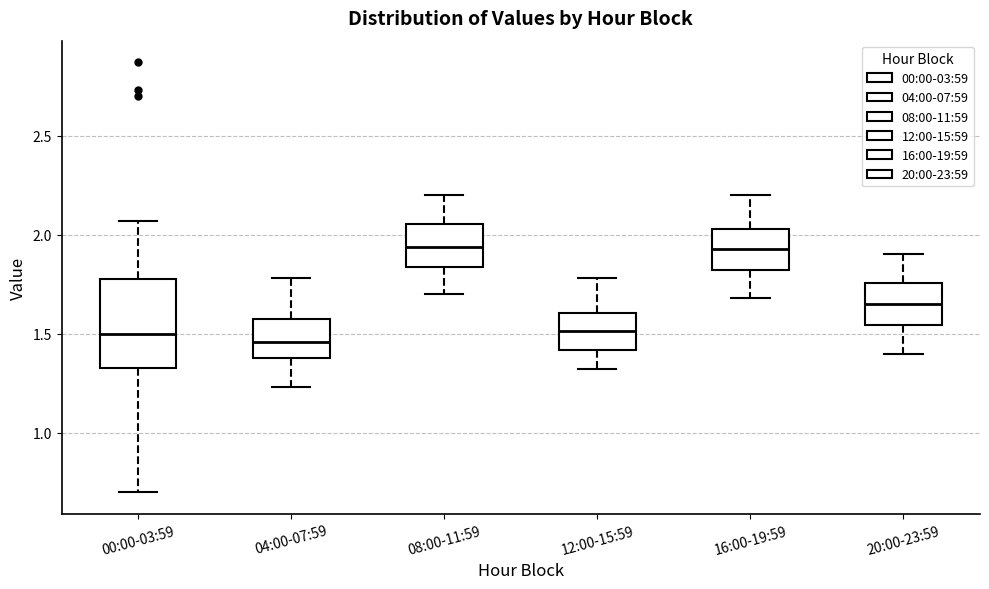

Reading left to right, read every box against the y-axis: the position of its median line, the range the box covers, and the ends of its whiskers. The values are not printed on the chart, so give them approximately, as read against the axis.

00:00-03:59: median 1.50, box 1.35 to 1.80, whiskers 0.70 to 2.05
04:00-07:59: median 1.45, box 1.40 to 1.55, whiskers 1.25 to 1.80
08:00-11:59: median 1.95, box 1.85 to 2.05, whiskers 1.70 to 2.20
12:00-15:59: median 1.50, box 1.40 to 1.60, whiskers 1.30 to 1.80
16:00-19:59: median 1.95, box 1.80 to 2.05, whiskers 1.70 to 2.20
20:00-23:59: median 1.65, box 1.55 to 1.75, whiskers 1.40 to 1.90